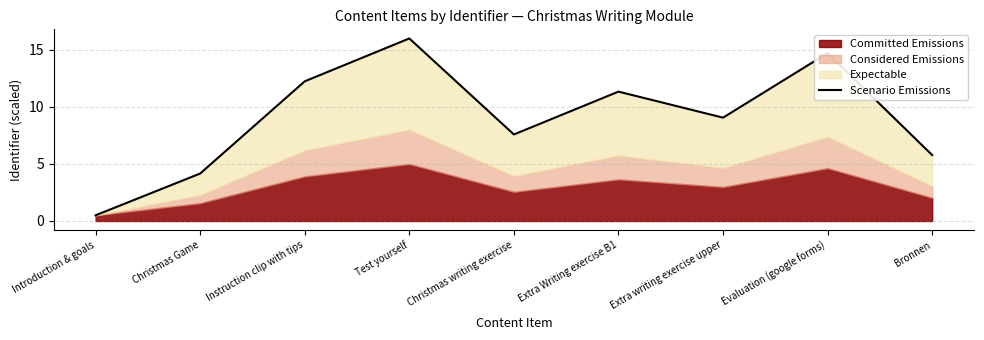

List the labels in order of value, smallest first.

Introduction & goals, Christmas Game, Bronnen, Christmas writing exercise, Extra writing exercise upper, Extra Writing exercise B1, Instruction clip with tips, Evaluation (google forms), Test yourself